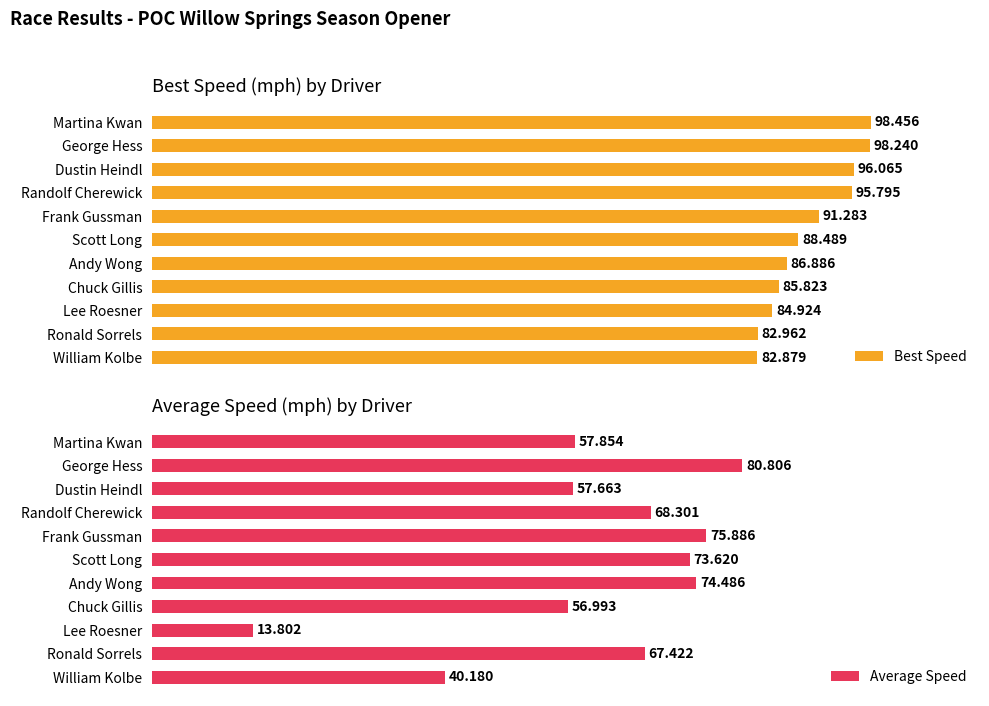

How many values in the Average Speed series are below 67?

5